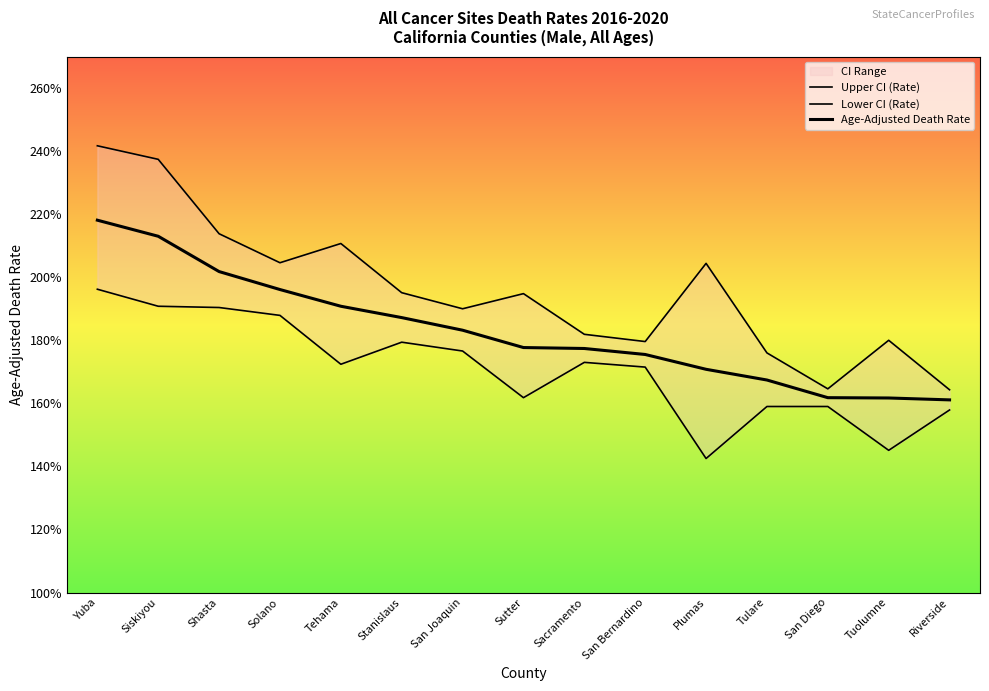

True or false: Age-Adjusted Death Rate has more than 1 interior local peaks.

False